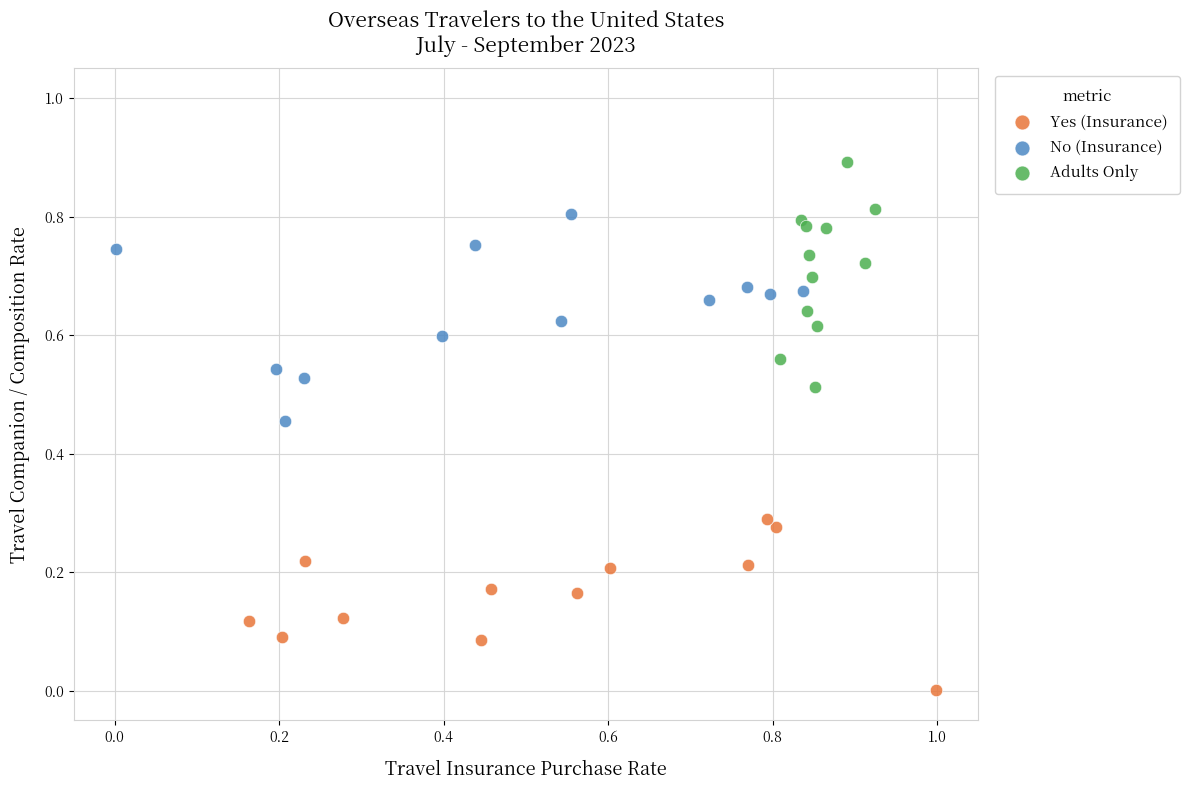

Which series has the widest spread of Y values?

Adults Only